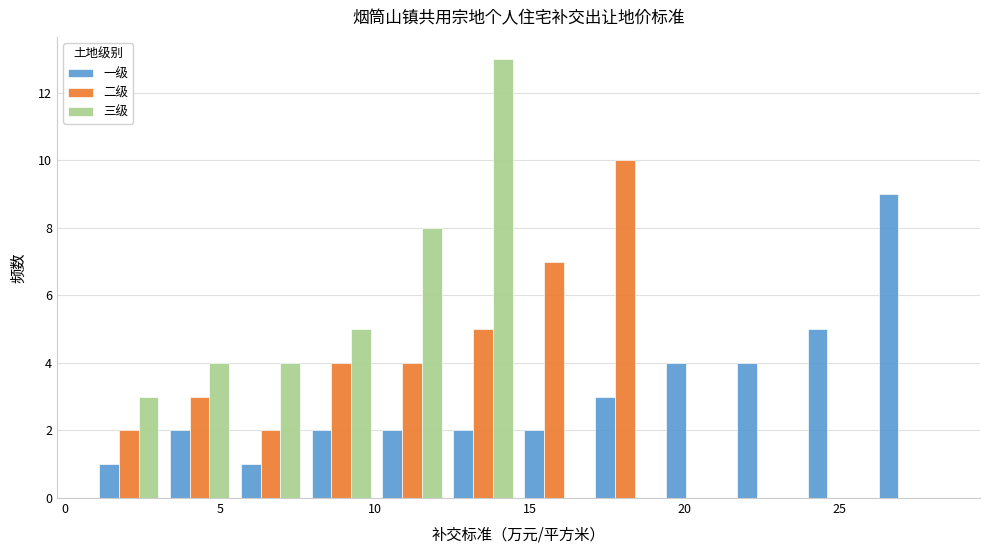

In the 三级 series, which range on the x-axis has the tallest bar?

12.5 to 14.5